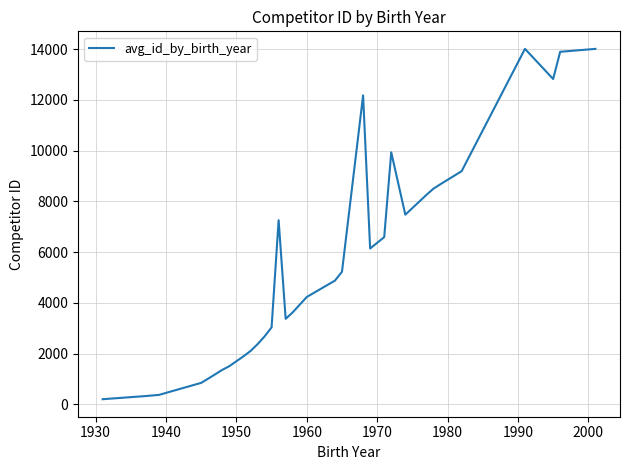

What is the difference between the maximum and minimum values?

13813.0